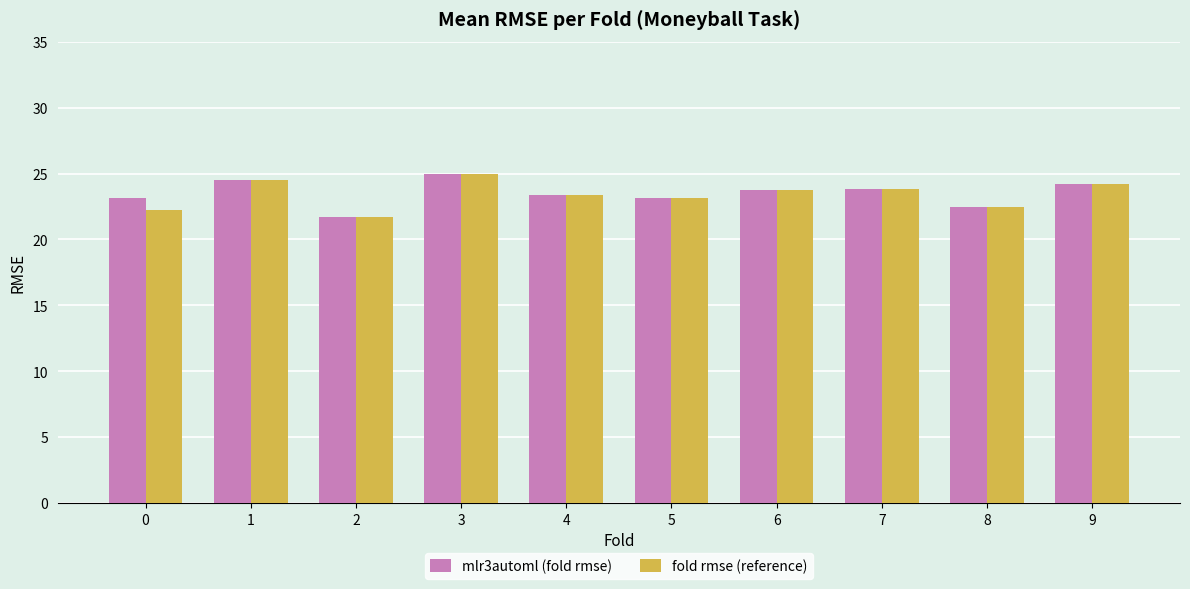

What is the total value across all series at 6?

47.5